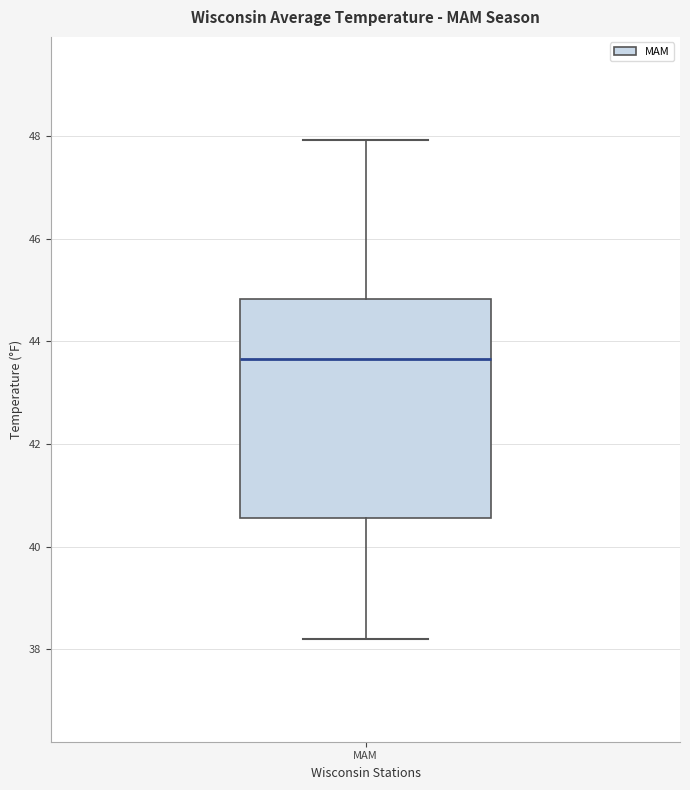

Transcribe this box plot: give where the median line is, the range the box spans, and where the two whiskers end, as read against the y-axis. The values are not printed on the chart, so give them approximately, as read against the axis.

median 43.6, box 40.6 to 44.8, whiskers 38.2 to 48.0